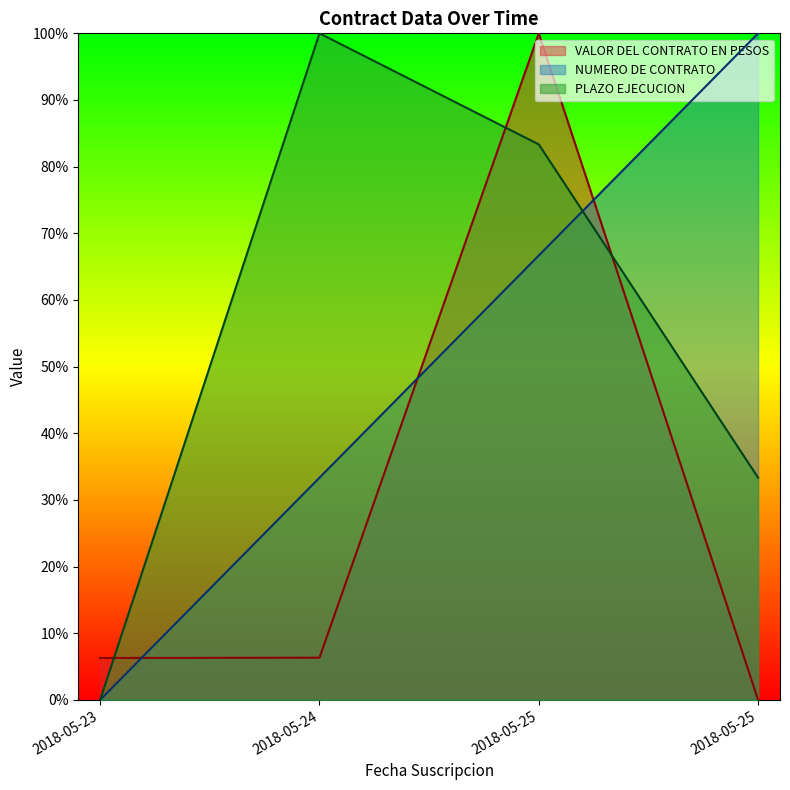

Which series has the largest range (max minus min)?

NUMERO DE CONTRATO